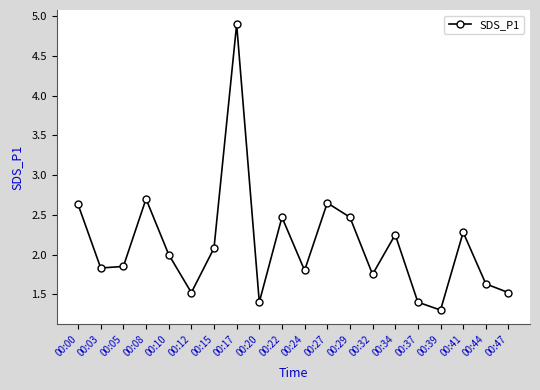

How many points are lower than both their immediate neighbors (excluding endpoints)?

6